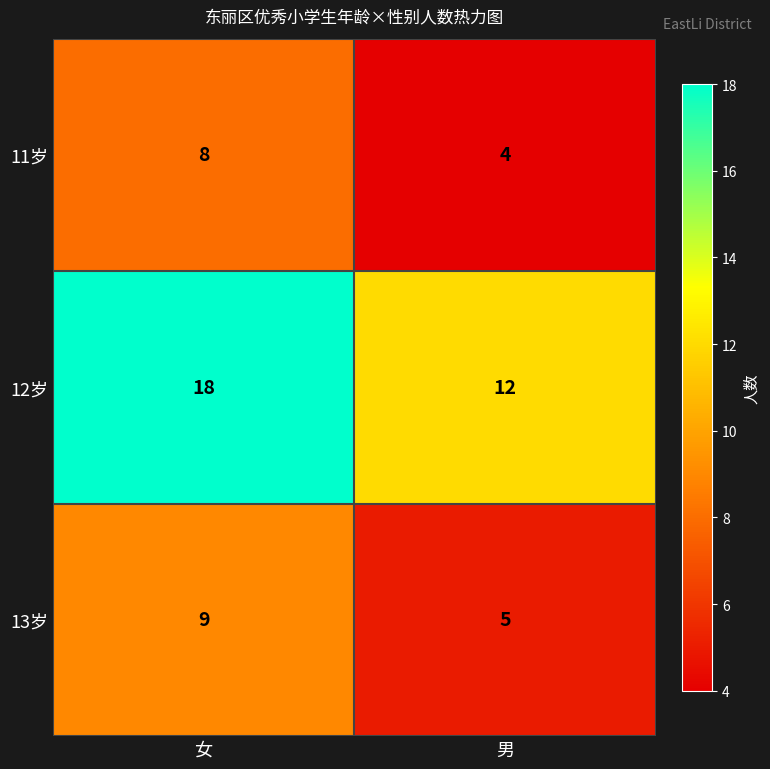

Is it true that 12岁 equals 12 at 男?

True